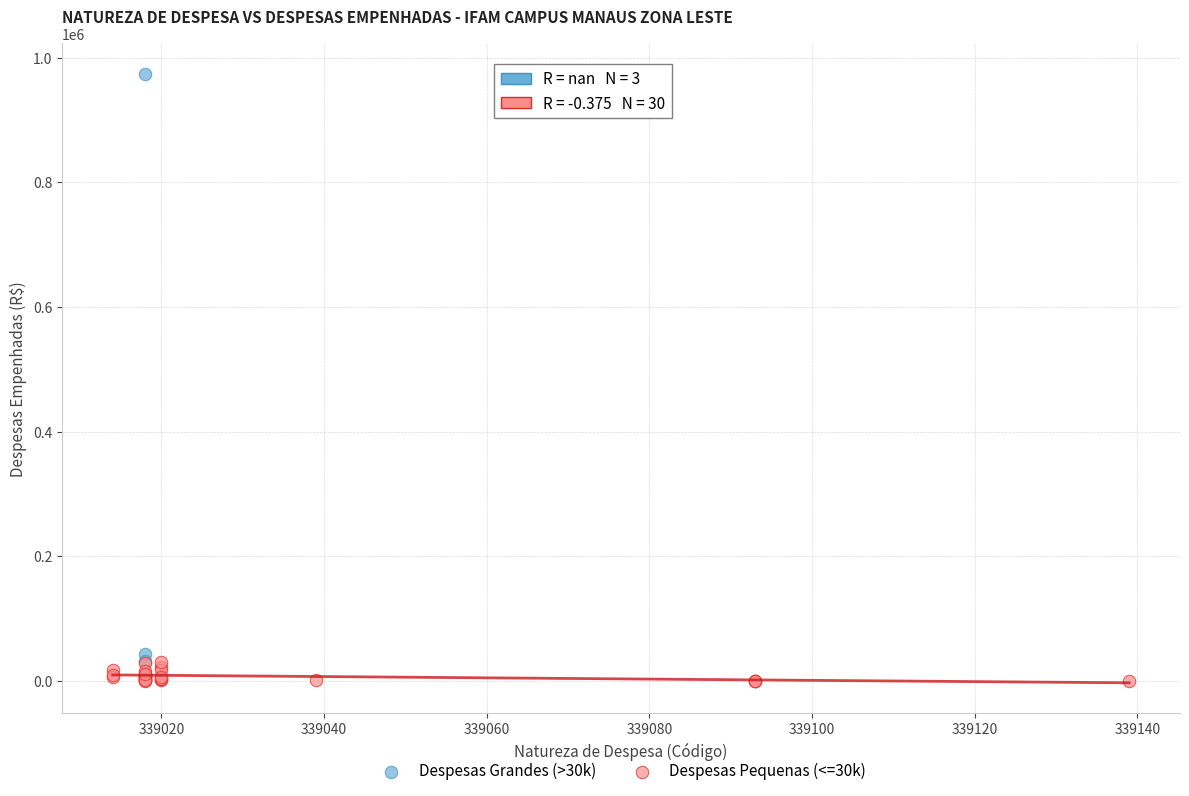

What are all the series names shown in the legend?

Despesas Grandes (>30k), Despesas Pequenas (<=30k)